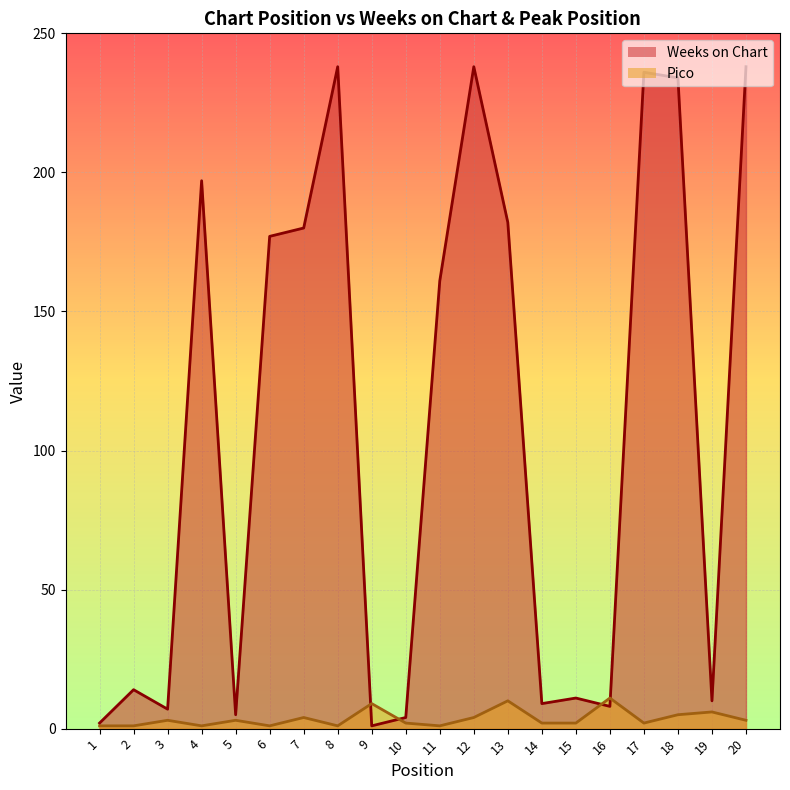

How many categories are shown in the chart?

20